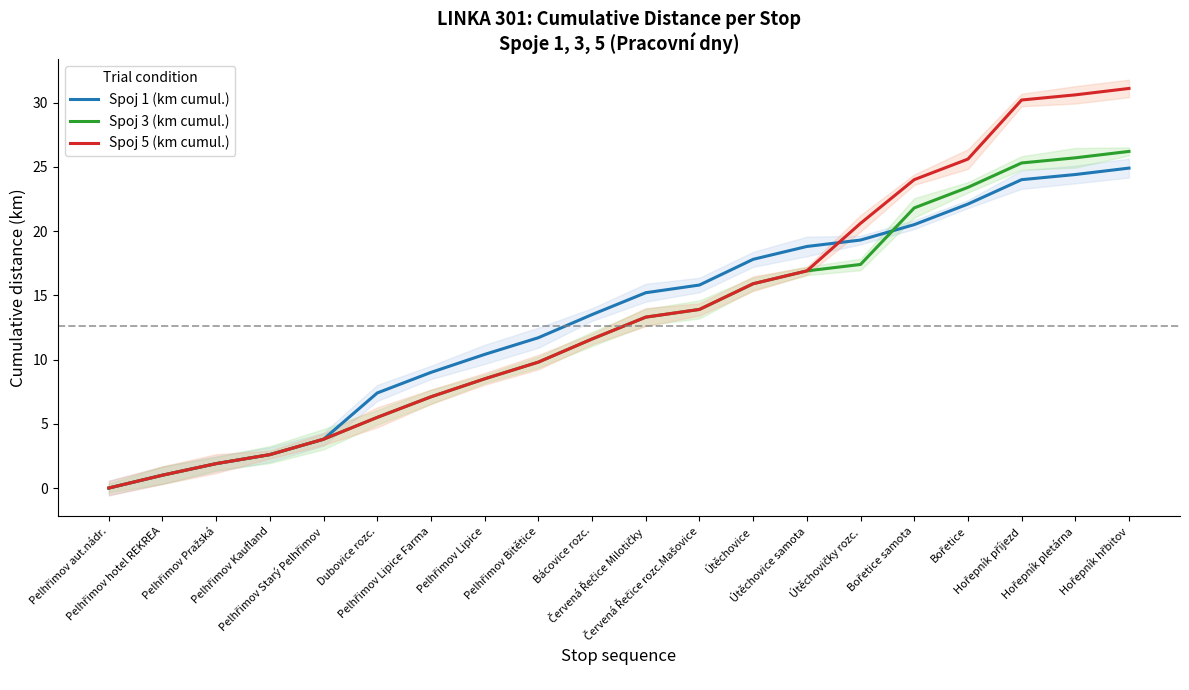

What is the difference between the Spoj 5 (km cumul.) values at Útěchovičky rozc. and Pelhřimov Pražská?

18.7